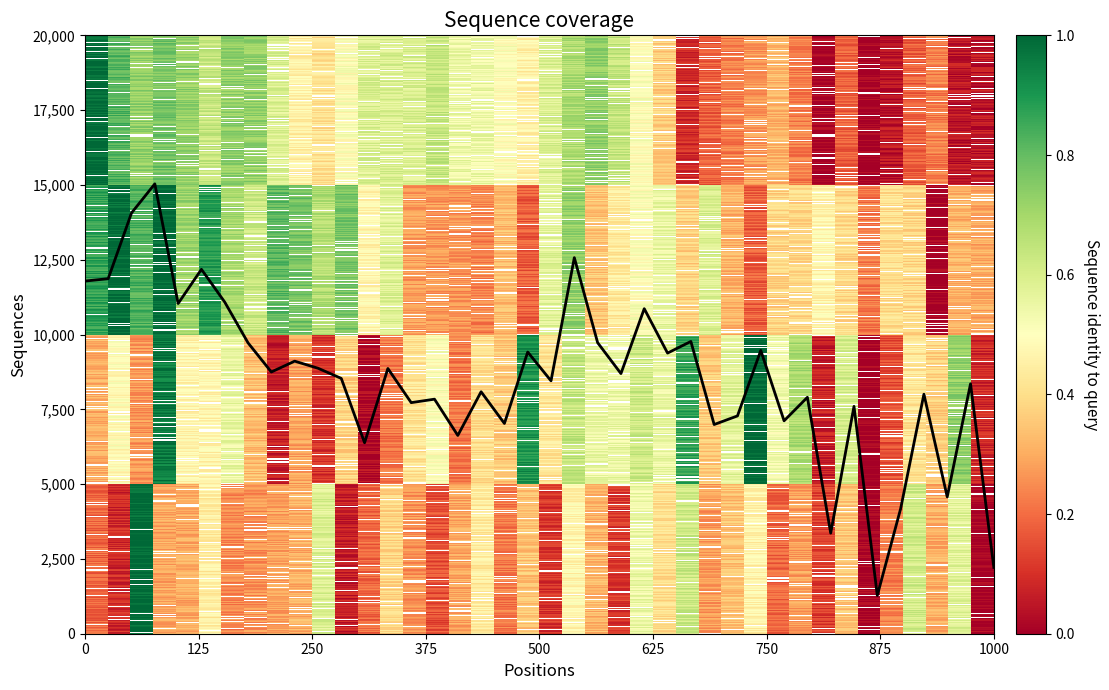

What is the minimum value shown in the chart?

1277.6